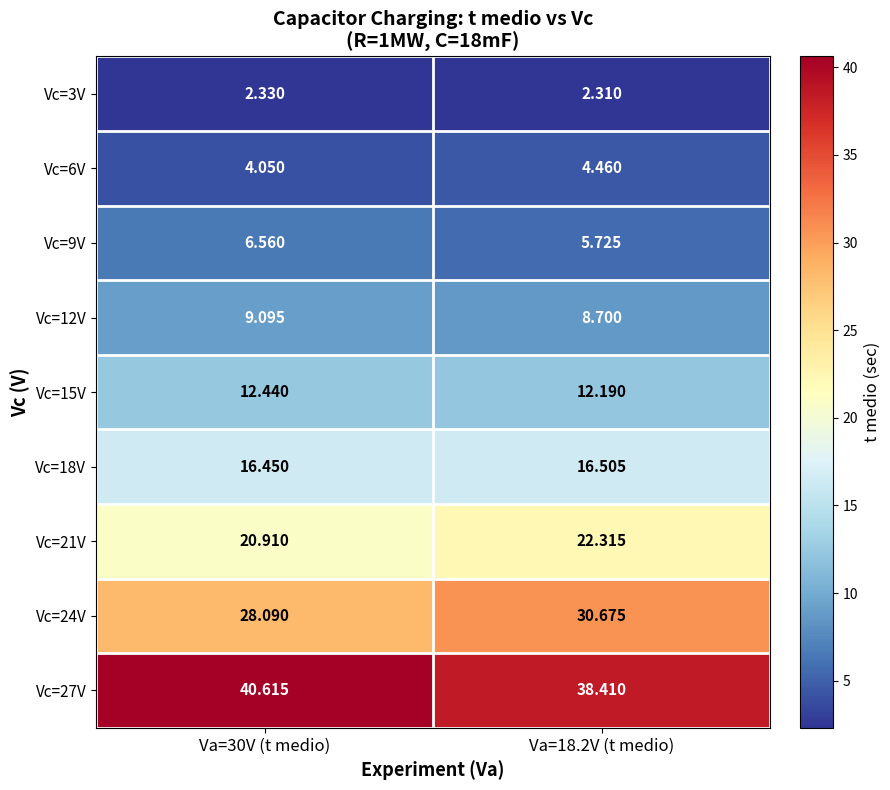

List the series in order of their peak value, lowest first.

Vc=3V, Vc=6V, Vc=9V, Vc=12V, Vc=15V, Vc=18V, Vc=21V, Vc=24V, Vc=27V